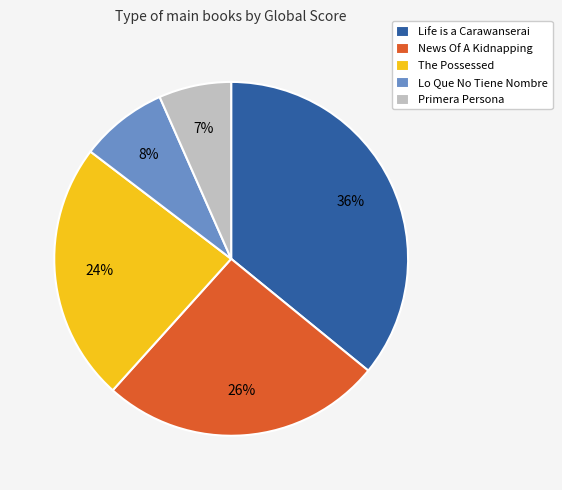

What is the largest slice in the pie chart?

Life is a Carawanserai